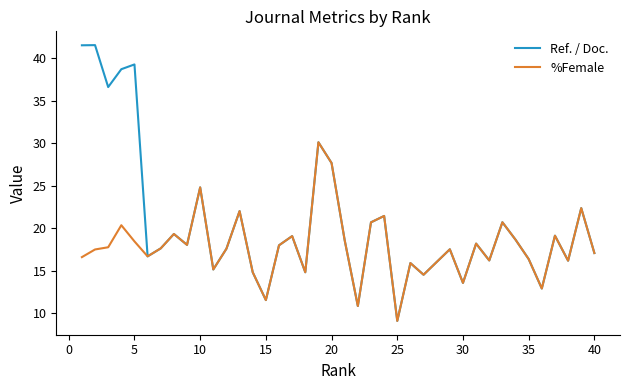

List the series in order of their peak value, lowest first.

%Female, Ref. / Doc.